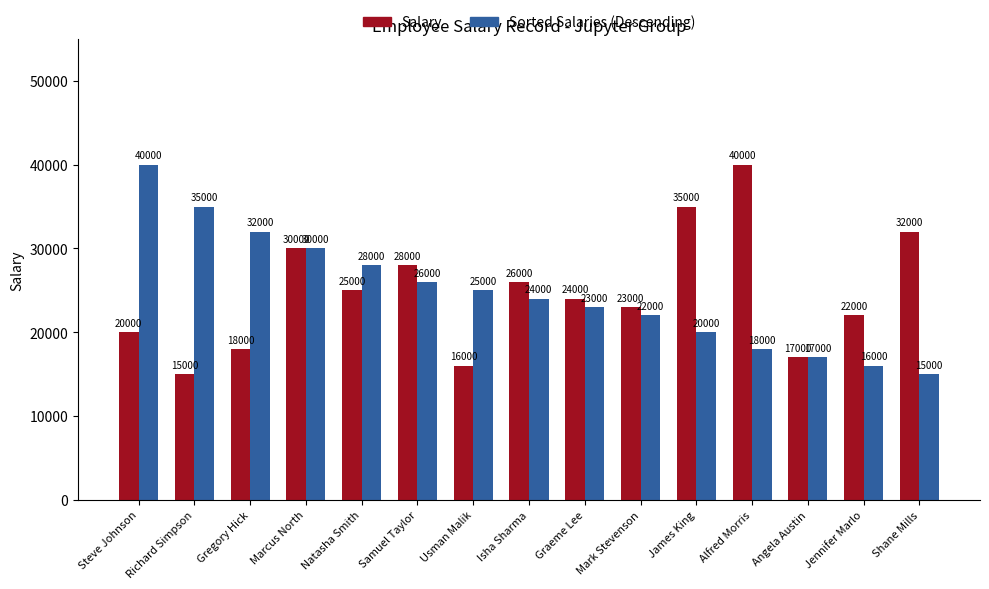

What is the total value across all series at Mark Stevenson?

45000